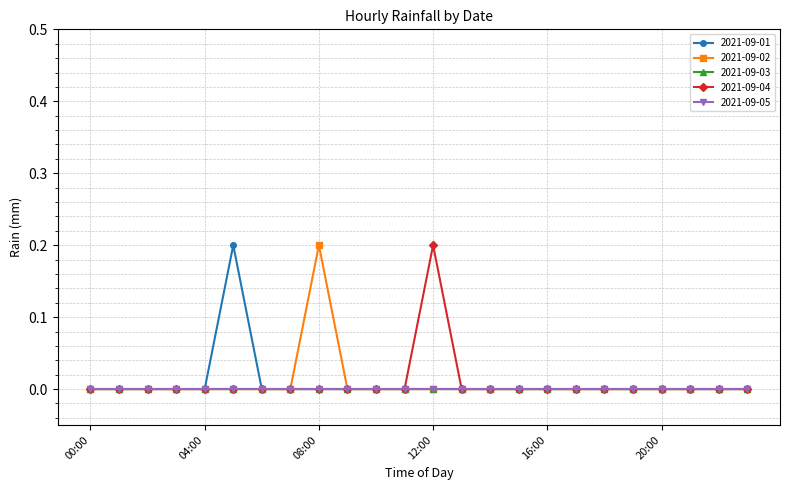

True or false: 2021-09-04 has more than 2 points higher than both neighbors.

False